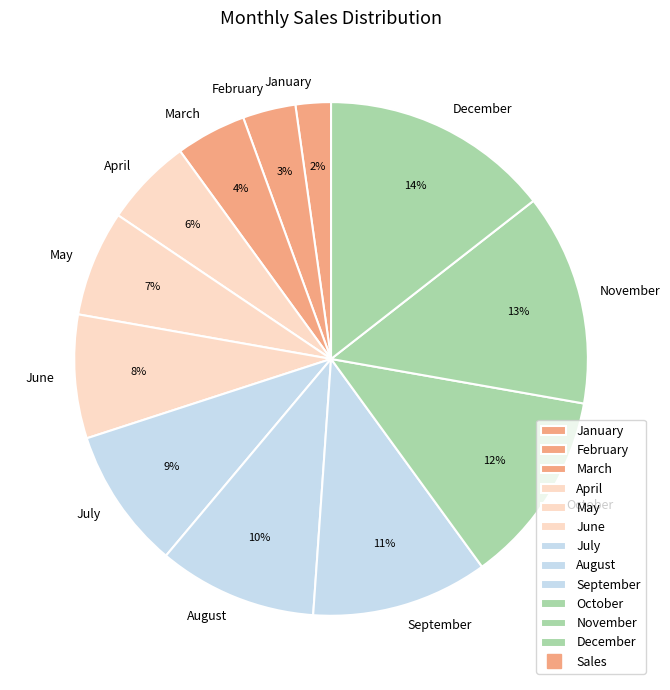

Count the number of slices in the pie.

12